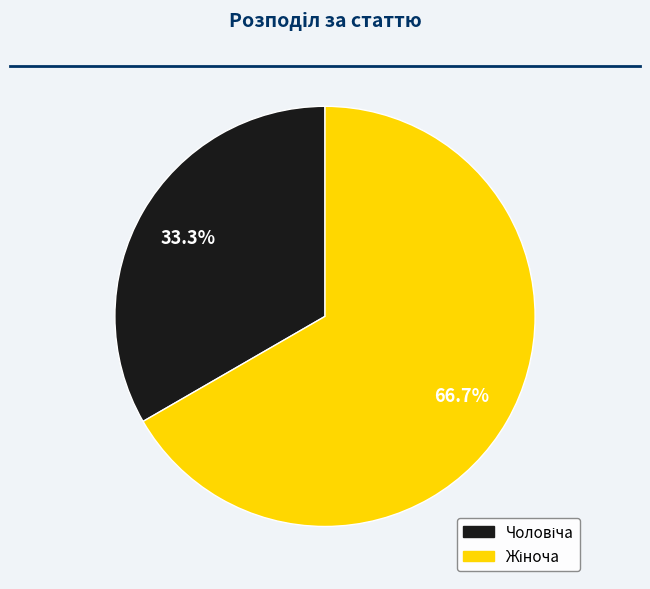

Does any single category account for the majority?

Yes